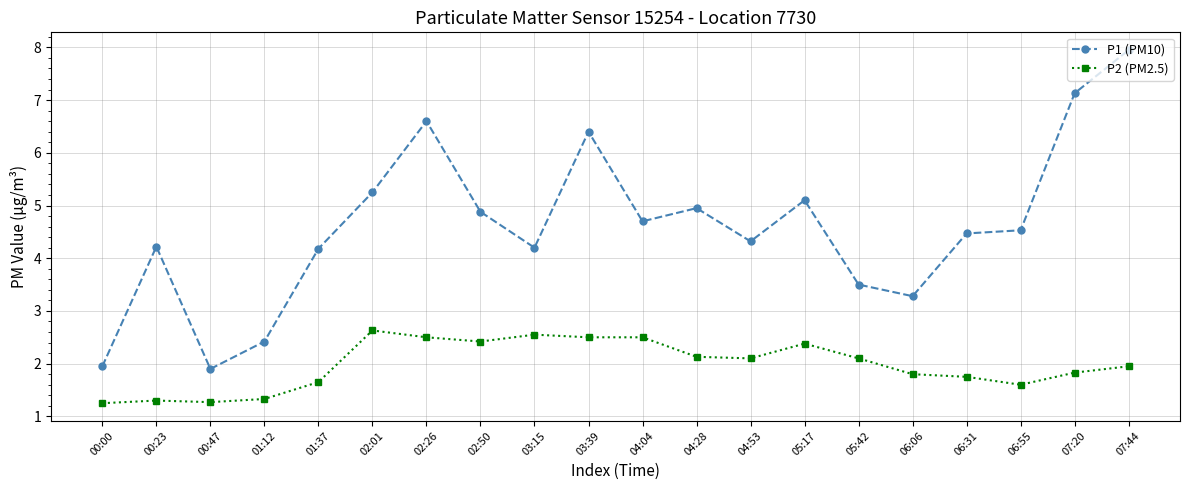

Which series has the largest total across all categories?

P1 (PM10)